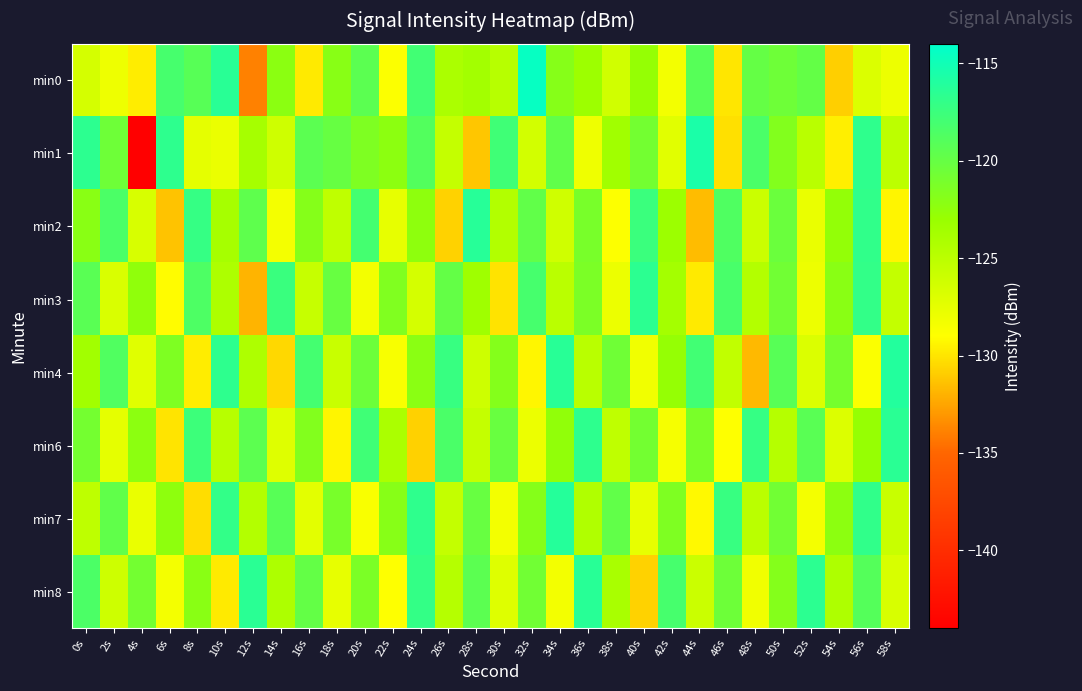

Which series has the largest range (max minus min)?

min1